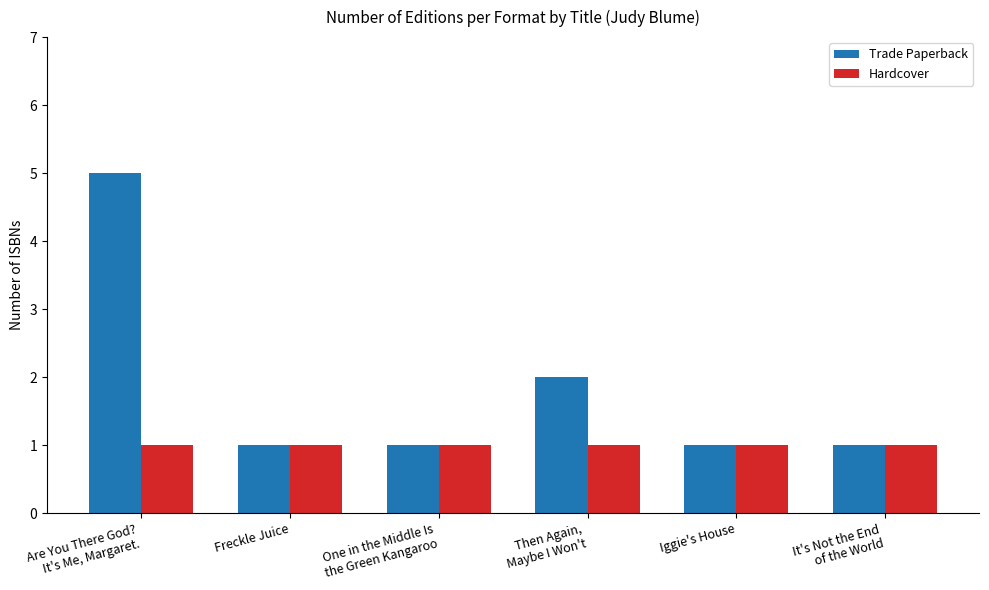

Rank the series by their average value, from lowest to highest.

Hardcover, Trade Paperback